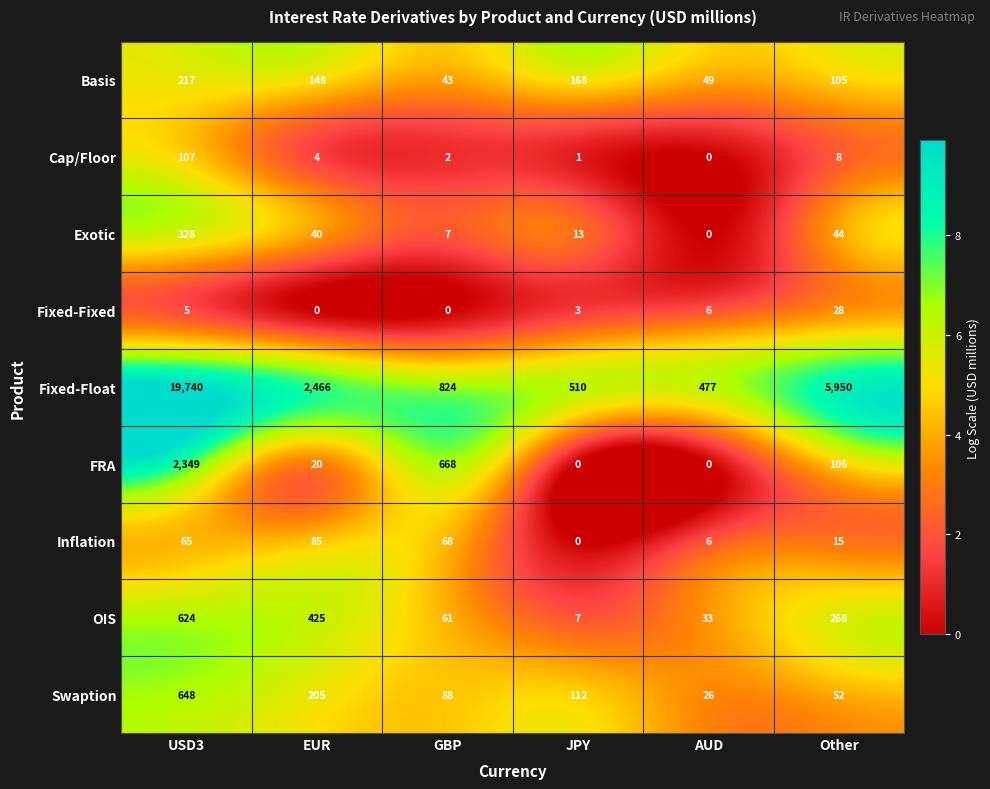

What is the average value of the Basis series?

122